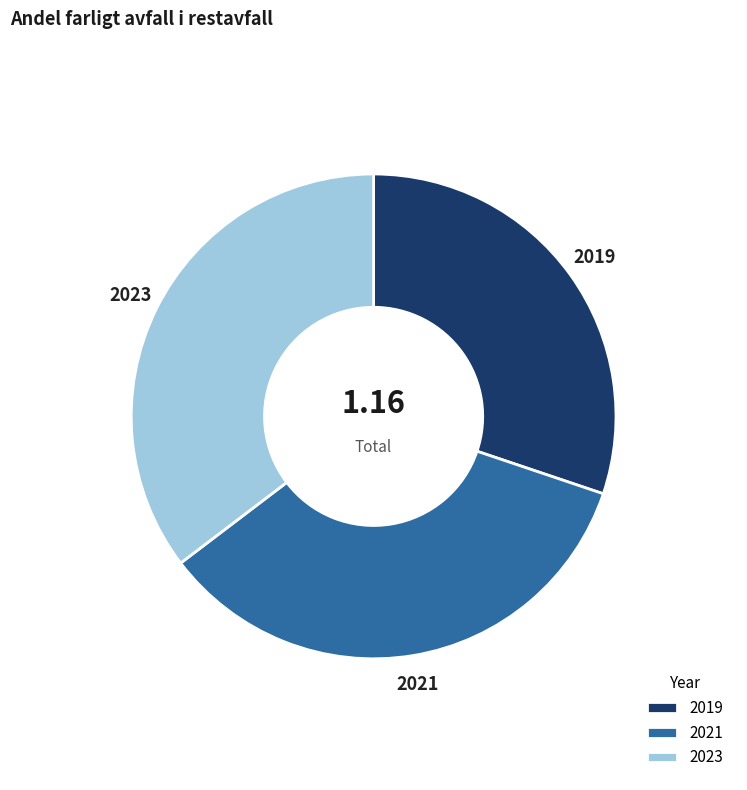

True or false: 2023 accounts for 24% of the total.

False